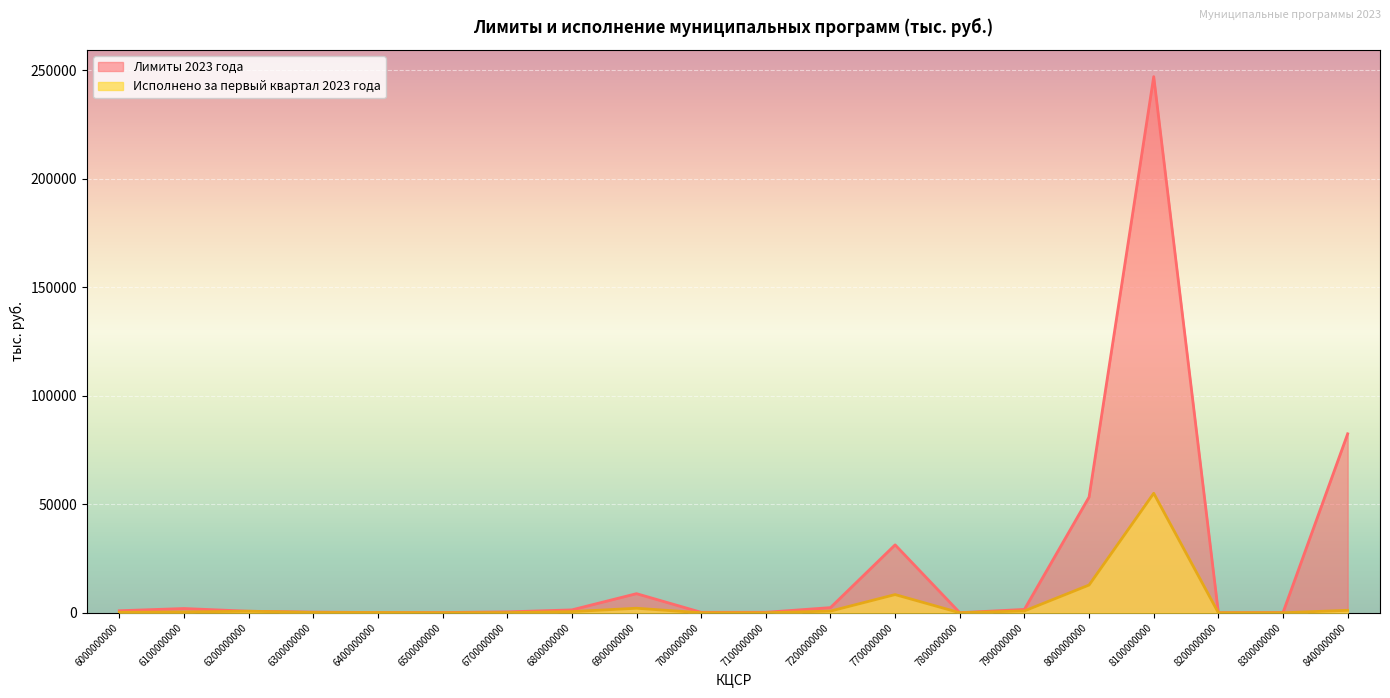

What is the value of the Лимиты 2023 года point at the 10th from the left?

203.1